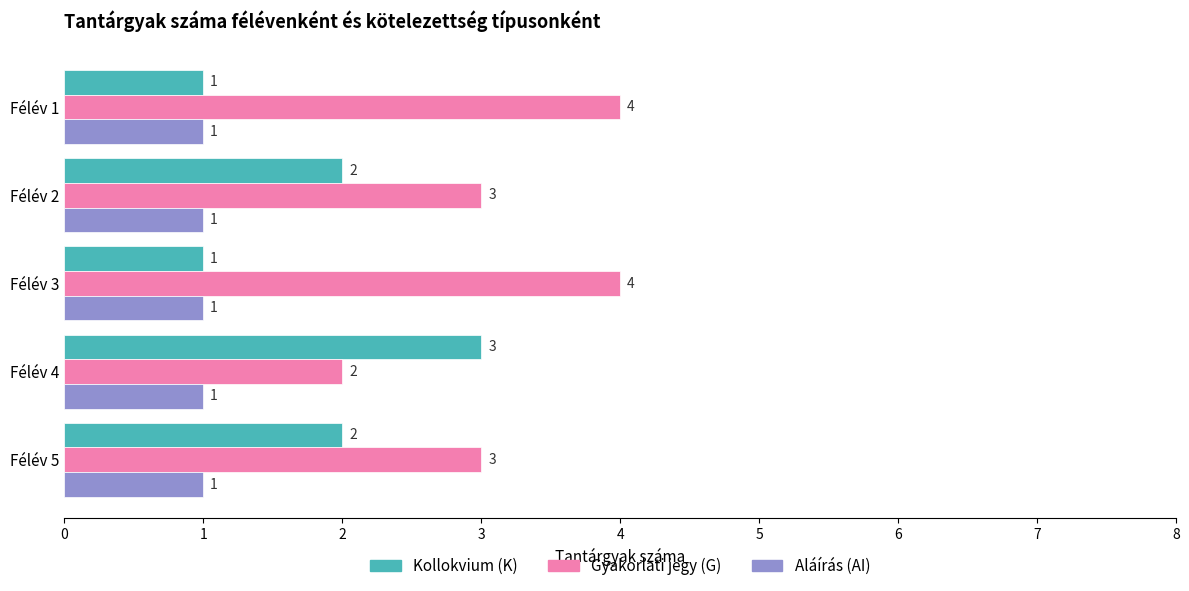

List the series in order of their overall mean, lowest first.

Aláírás (AI), Kollokvium (K), Gyakorlati jegy (G)